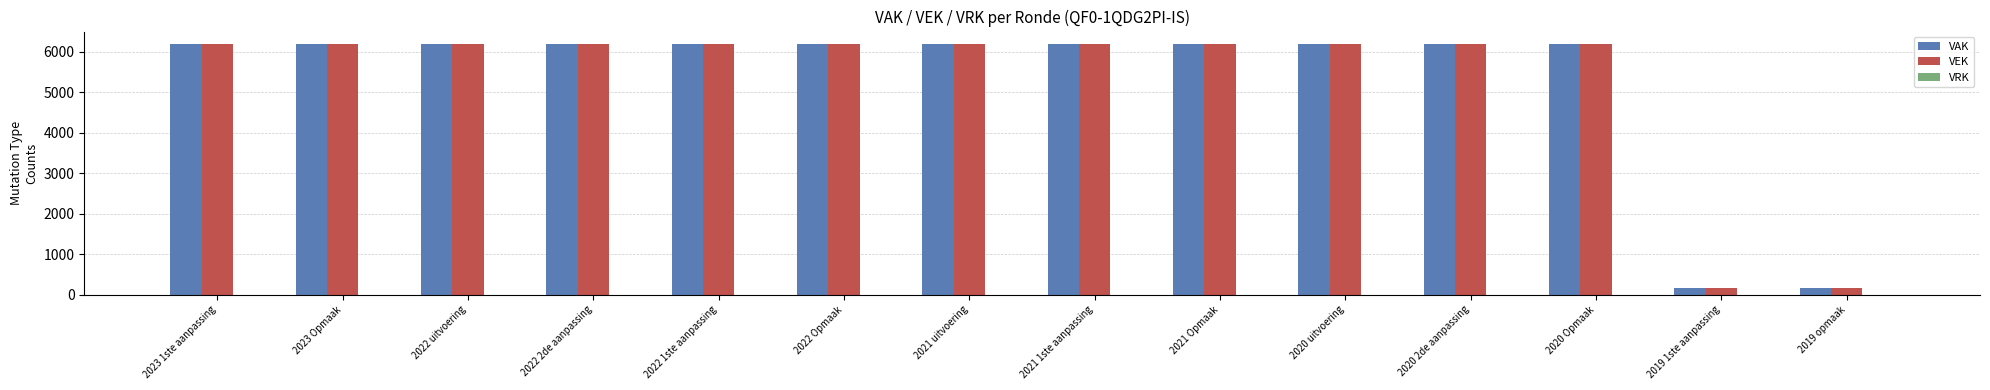

The value of VEK at 2022 uitvoering is 3050. True or false?

False